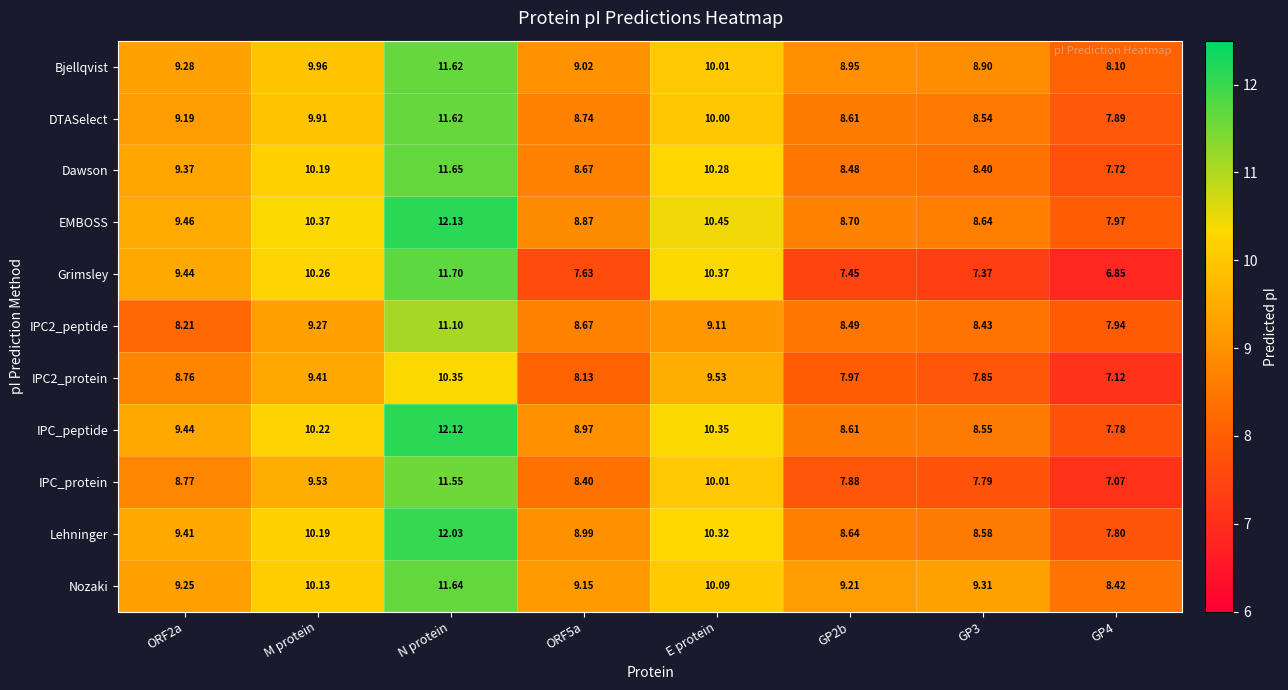

At which category is the sum across all series the highest?

N protein